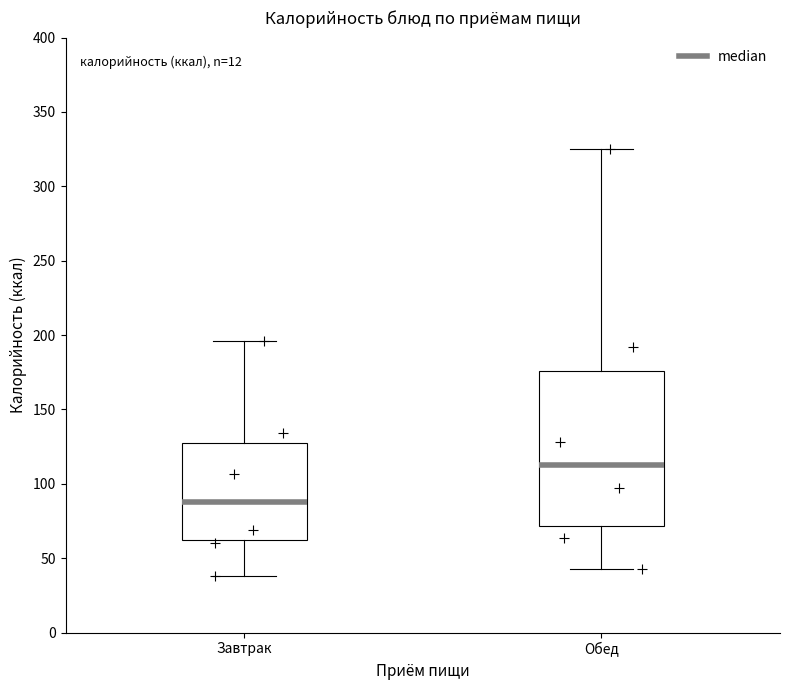

Reading left to right, read every box against the y-axis: the position of its median line, the range the box covers, and the ends of its whiskers. The values are not printed on the chart, so give them approximately, as read against the axis.

Завтрак: median 90, box 60 to 125, whiskers 40 to 195
Обед: median 115, box 70 to 175, whiskers 45 to 325